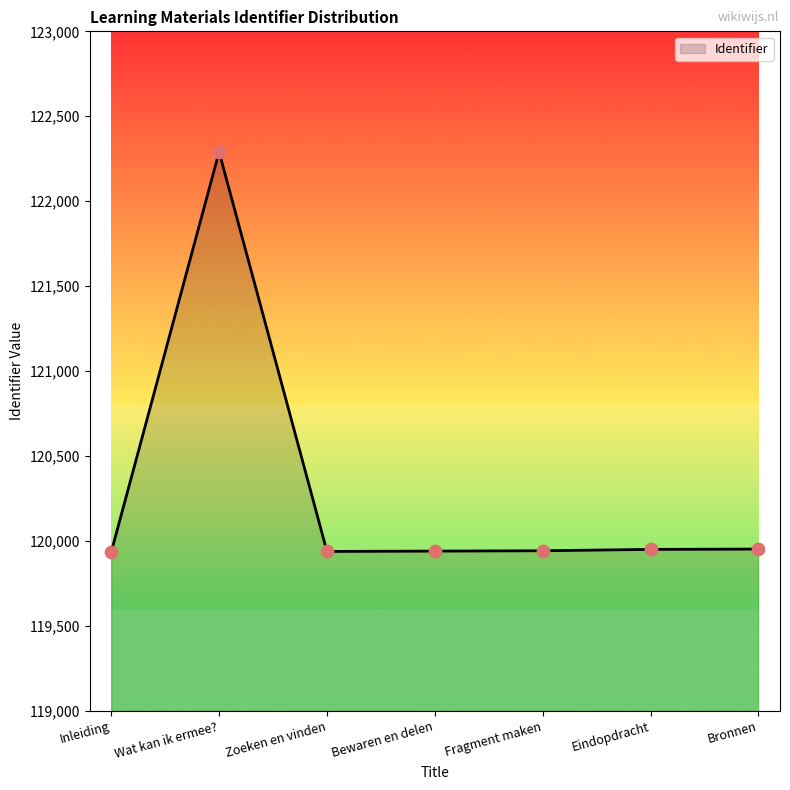

What is the ratio of the value at Bewaren en delen to the value at Bronnen?

1.0